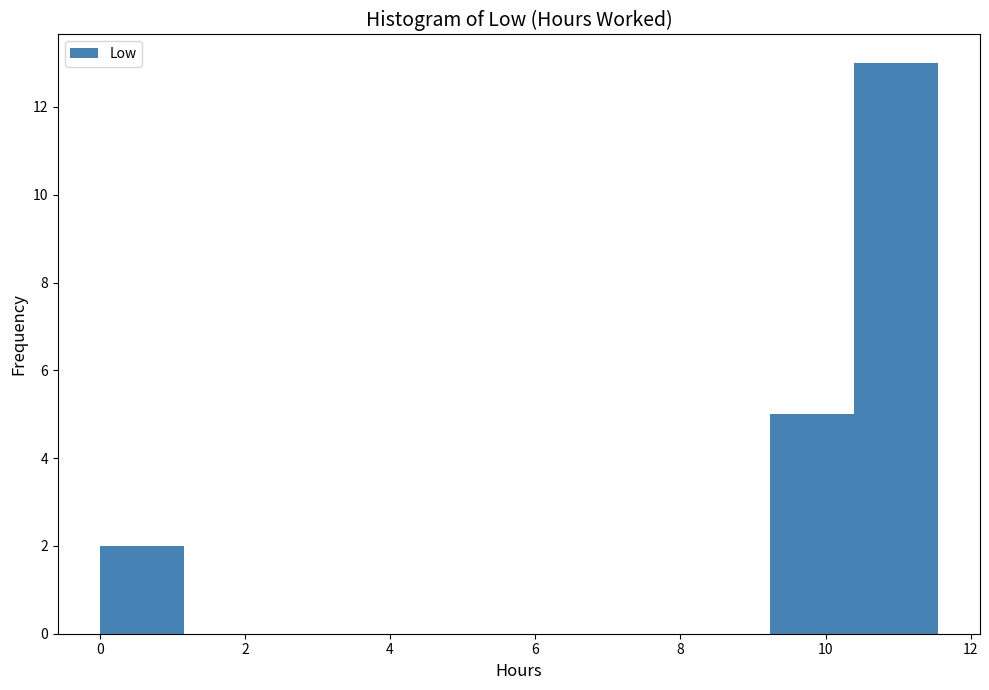

Reading left to right, transcribe this chart: for each bar, give the range it covers on the x-axis and its height. Neither the bar edges nor the heights are printed on the chart, so give them approximately, as read against the axes.

0.0 to 1.2: 2
1.2 to 2.4: 0
2.4 to 3.4: 0
3.4 to 4.6: 0
4.6 to 5.8: 0
5.8 to 7.0: 0
7.0 to 8.0: 0
8.0 to 9.2: 0
9.2 to 10.4: 5
10.4 to 11.6: 13